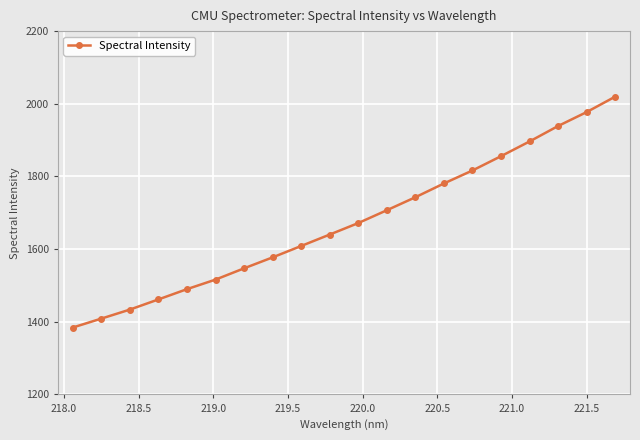

What is the average value?

1673.7